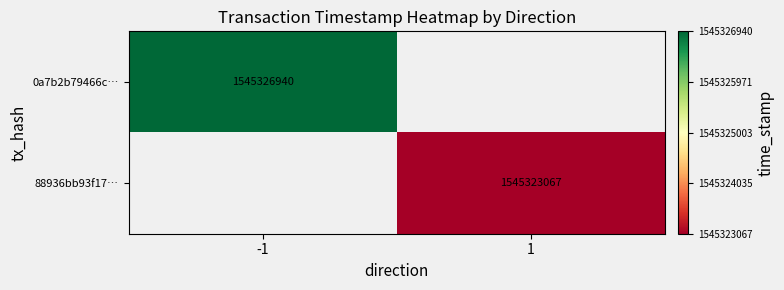

True or false: 0a7b2b79466c… has a value of 1545326940 at -1.

True